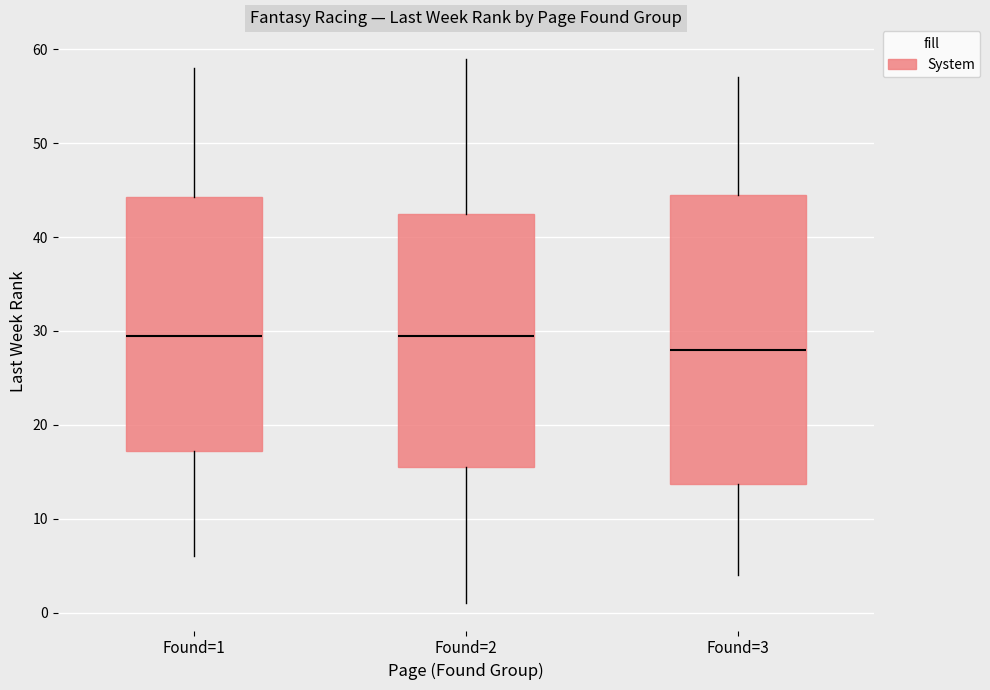

Which box is the tallest, from its lower edge to its upper edge?

Found=3